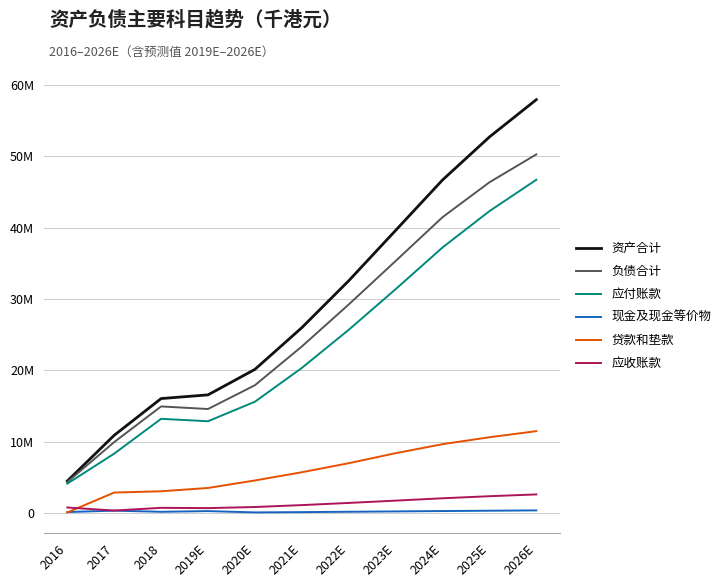

Reading right to left, extract all data points from this chart.

资产合计: 2026E=57903076	2025E=52678791	2024E=46658877	2023E=39600061	2022E=32551003	2021E=25986178	2020E=20147092	2019E=16582207	2018=16062932	2017=10923885	2016=4517483
负债合计: 2026E=50239814	2025E=46333379	2024E=41448524	2023E=35316924	2022E=29233061	2021E=23352042	2020E=17928931	2019E=14601203	2018=14962653	2017=9973311	2016=4378527
应付账款: 2026E=46688078	2025E=42297110	2024E=37211386	2023E=31371306	2022E=25687074	2021E=20348718	2020E=15620375	2019E=12890036	2018=13227993	2017=8355459	2016=4152150
现金及现金等价物: 2026E=410518	2025E=366845	2024E=320516	2023E=269025	2022E=217721	2021E=170574	2020E=130657	2019E=311655	2018=215617	2017=375263	2016=179016
贷款和垫款: 2026E=11500822	2025E=10648910	2024E=9680827	2023E=8418110	2022E=7015092	2021E=5750075	2020E=4600060	2019E=3551305	2018=3086904	2017=2907967	2016=126163
应收账款: 2026E=2645658	2025E=2396836	2024E=2108645	2023E=1777707	2022E=1455601	2021E=1153094	2020E=885155	2019E=730435	2018=771487	2017=387971	2016=813082